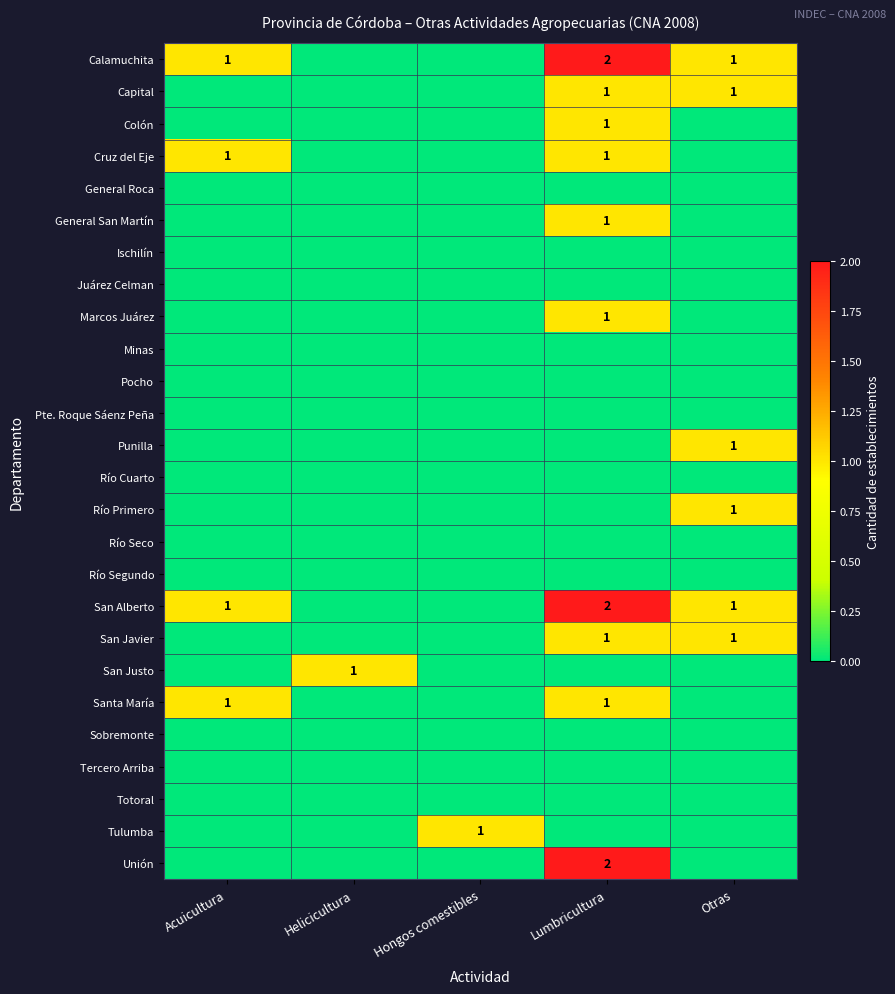

True or false: San Javier has a value of 0 at Otras.

False